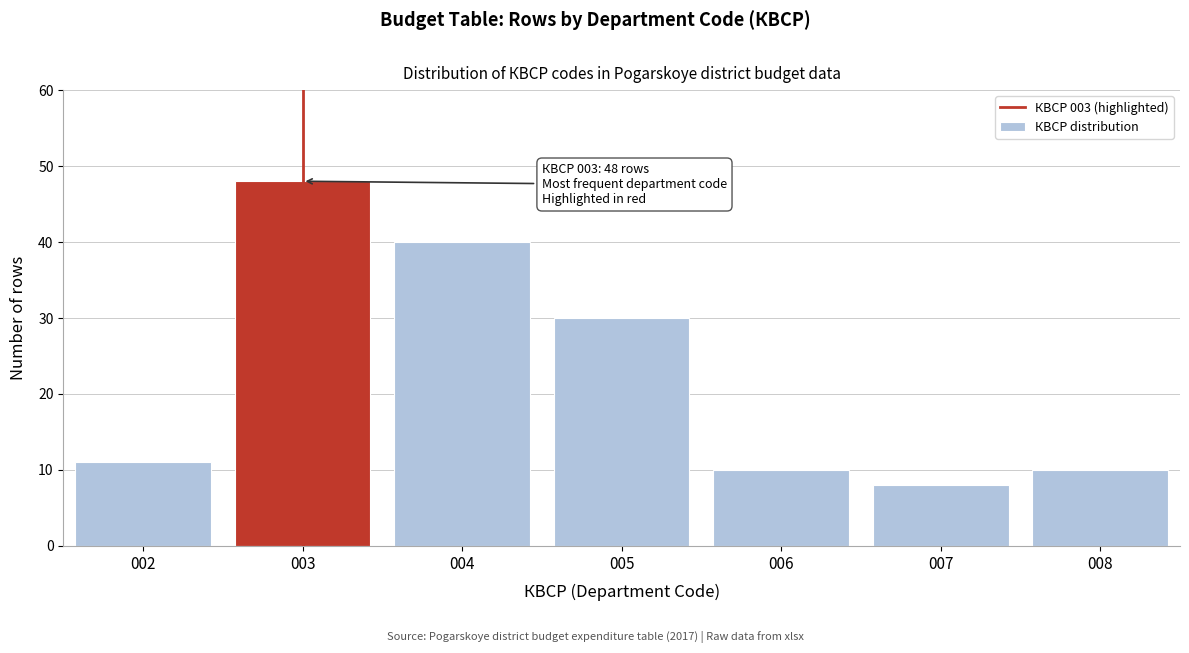

Reading left to right, list all the values displayed in this chart.

11	48	40	30	10	8	10